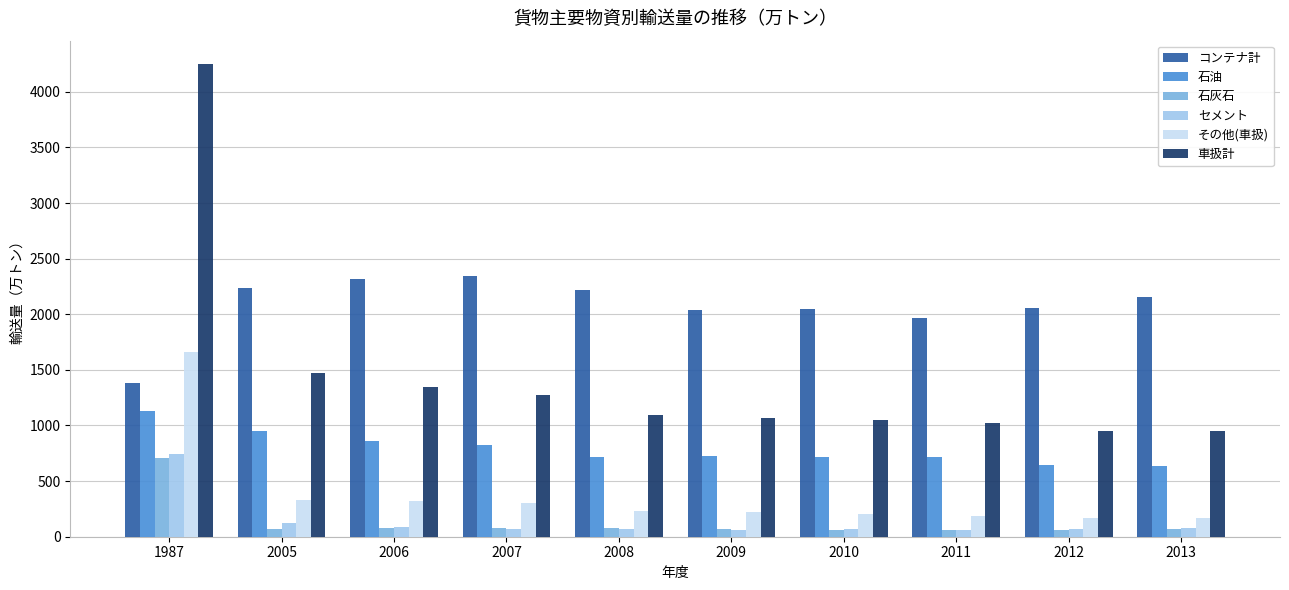

At how many categories does at least one series exceed 2805?

1